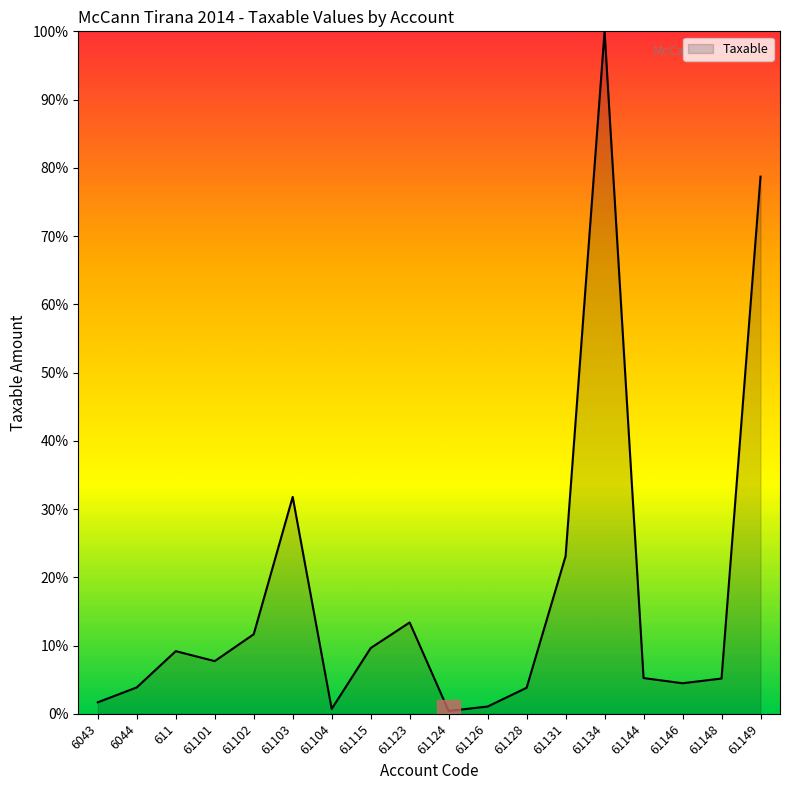

What position from the left is 61128?

12